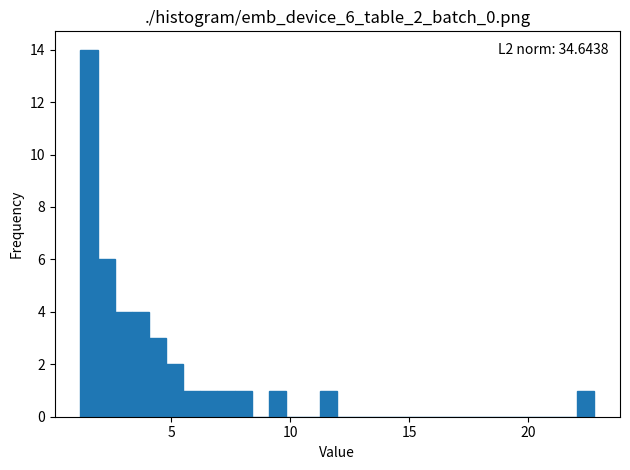

Around what value on the x-axis is the tallest bar? Give the approximate position of its centre, as read against the axis.

1.5